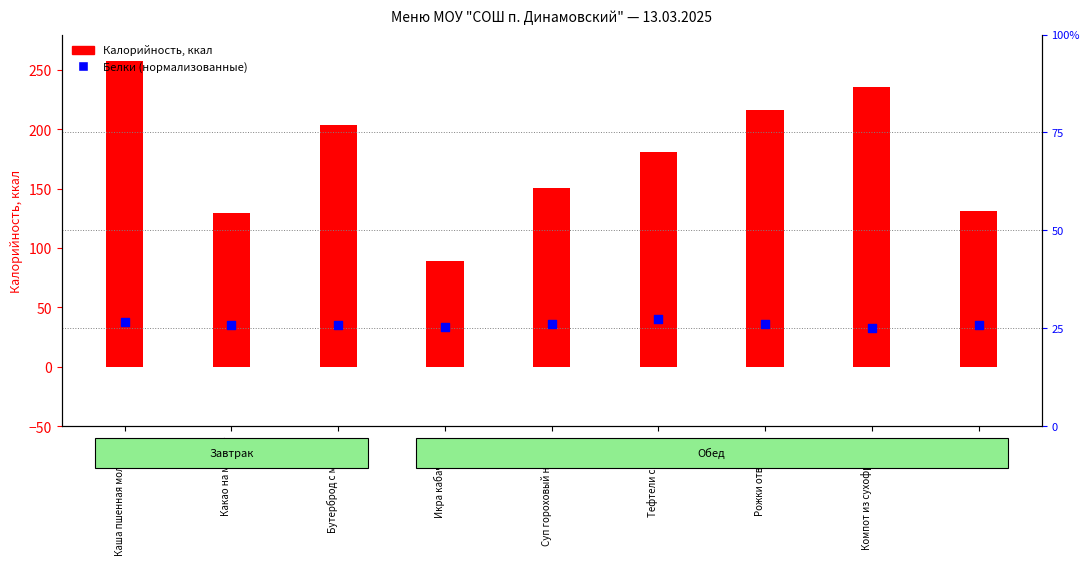

Which series has the largest Y range (max minus min)?

Калорийность